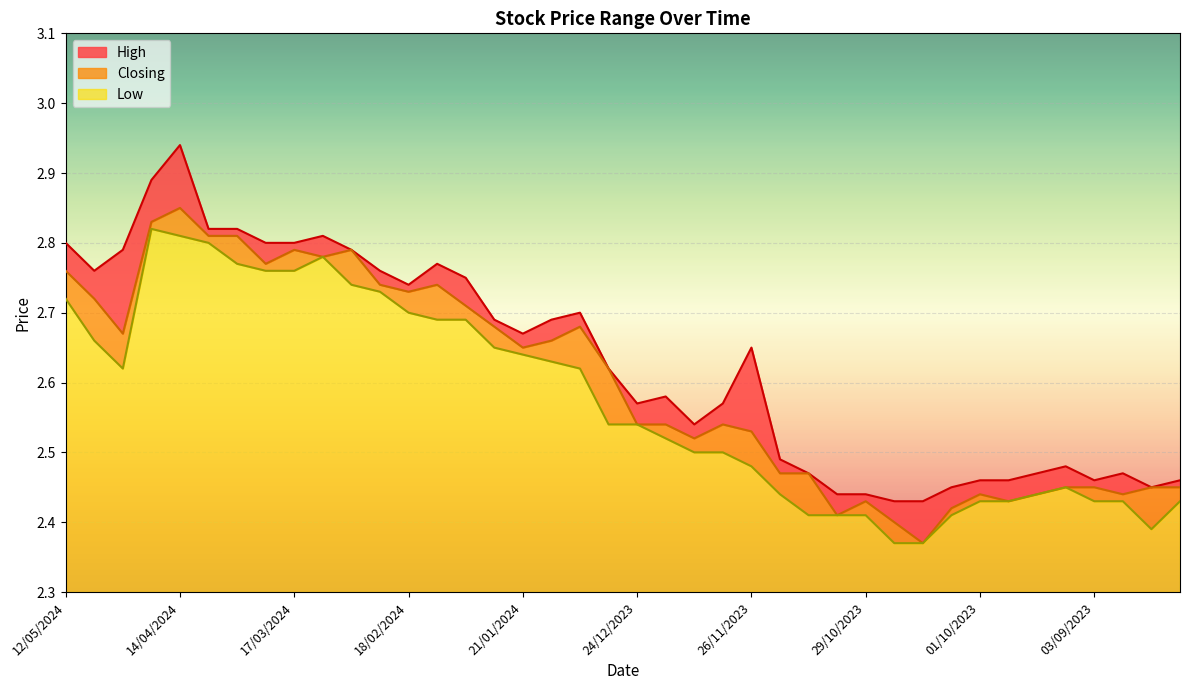

In High, how many points are lower than both neighbors (excluding endpoints)?

7